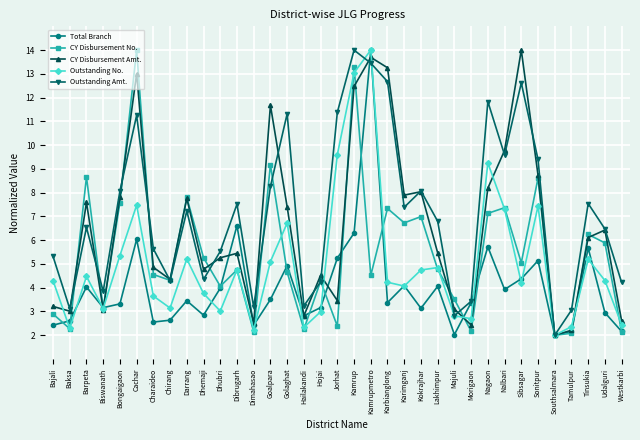

Rank the series at Barpeta from lowest to highest value.

Total Branch, Outstanding No., Outstanding Amt., CY Disbursement Amt., CY Disbursement No.